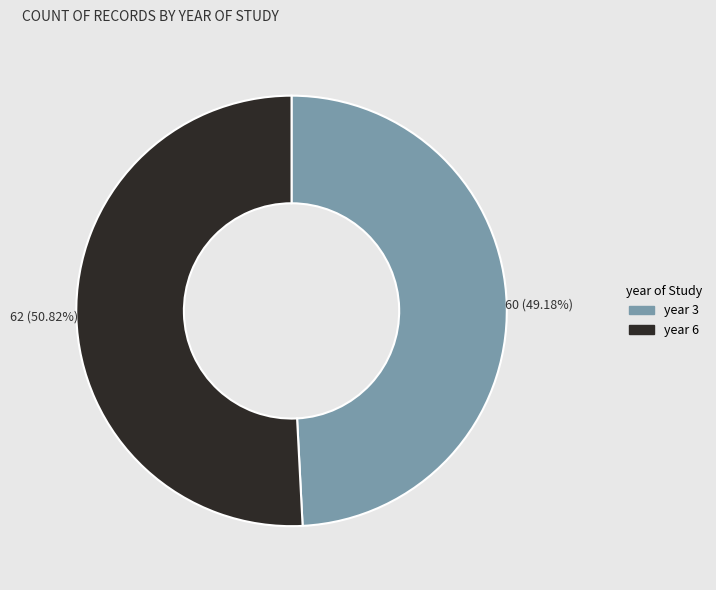

What is the largest slice in the pie chart?

year 6